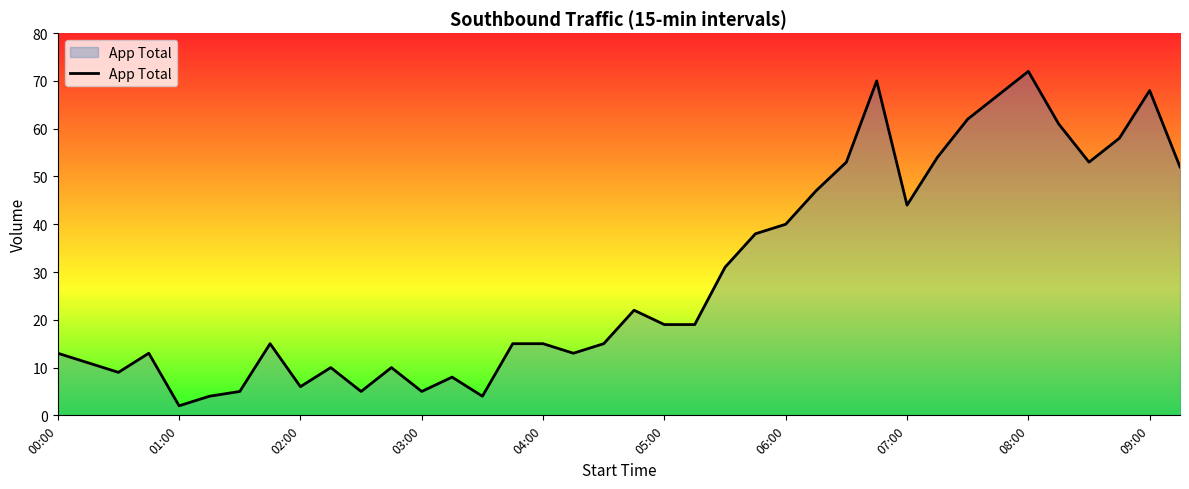

Reading left to right, what are all the values shown in this chart?

13	11	9	13	2	4	5	15	6	10	5	10	5	8	4	15	15	13	15	22	19	19	31	38	40	47	53	70	44	54	62	67	72	61	53	58	68	52